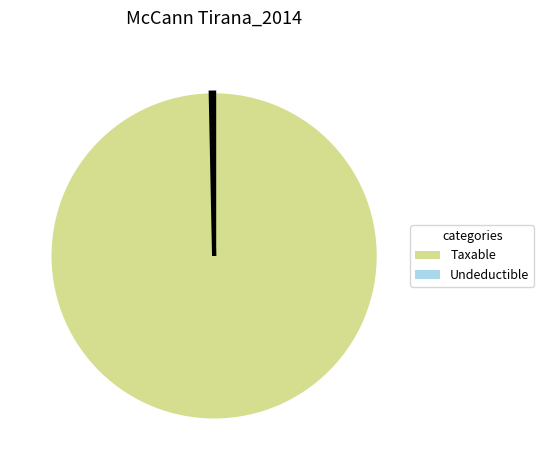

Is there a majority slice in this chart?

Yes